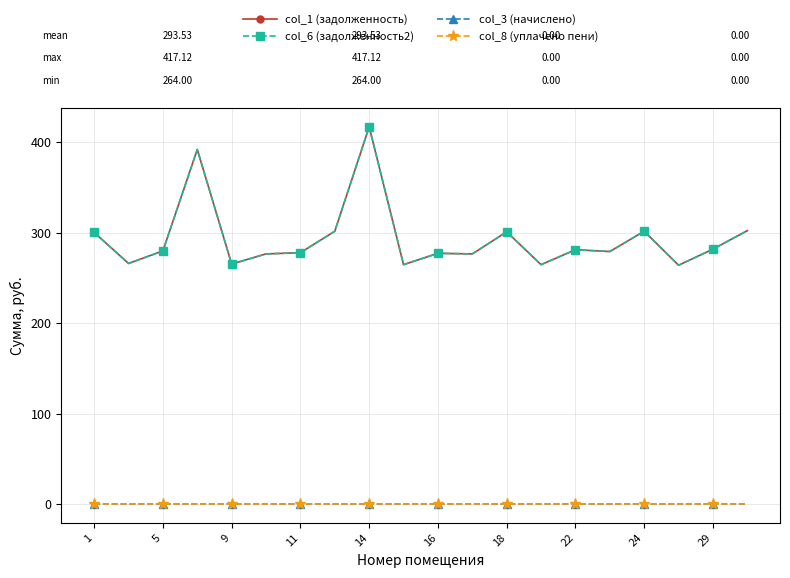

True or false: col_3 (начислено) has more than 1 points higher than both neighbors.

False